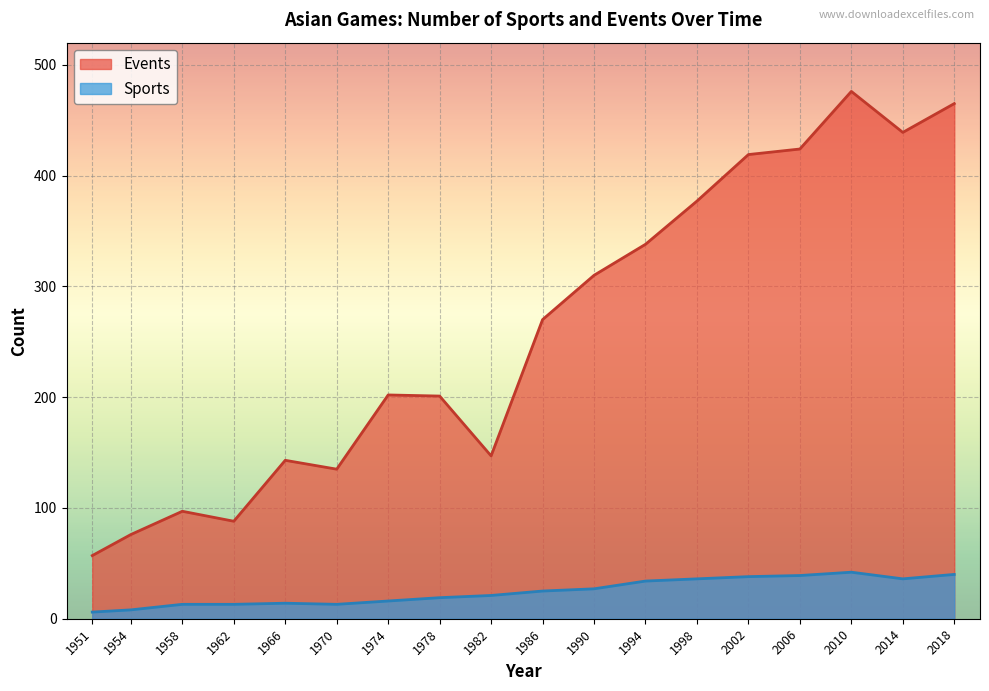

What is the value of the 8th point from the left?

201